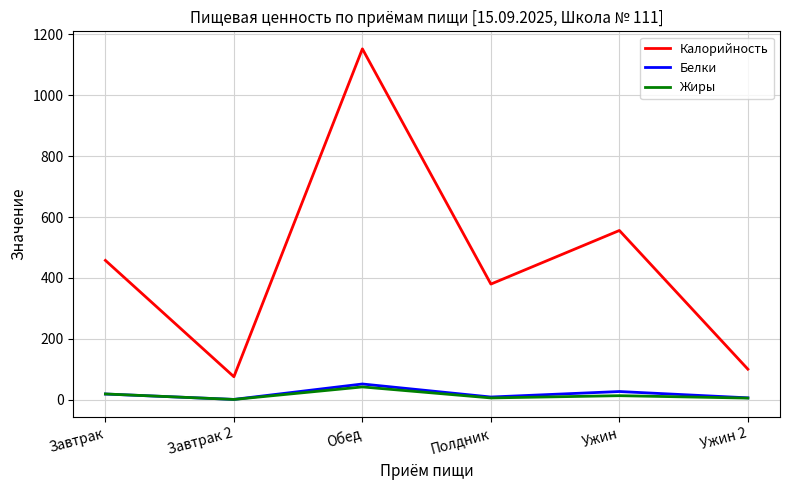

Which series has the largest total across all categories?

Калорийность